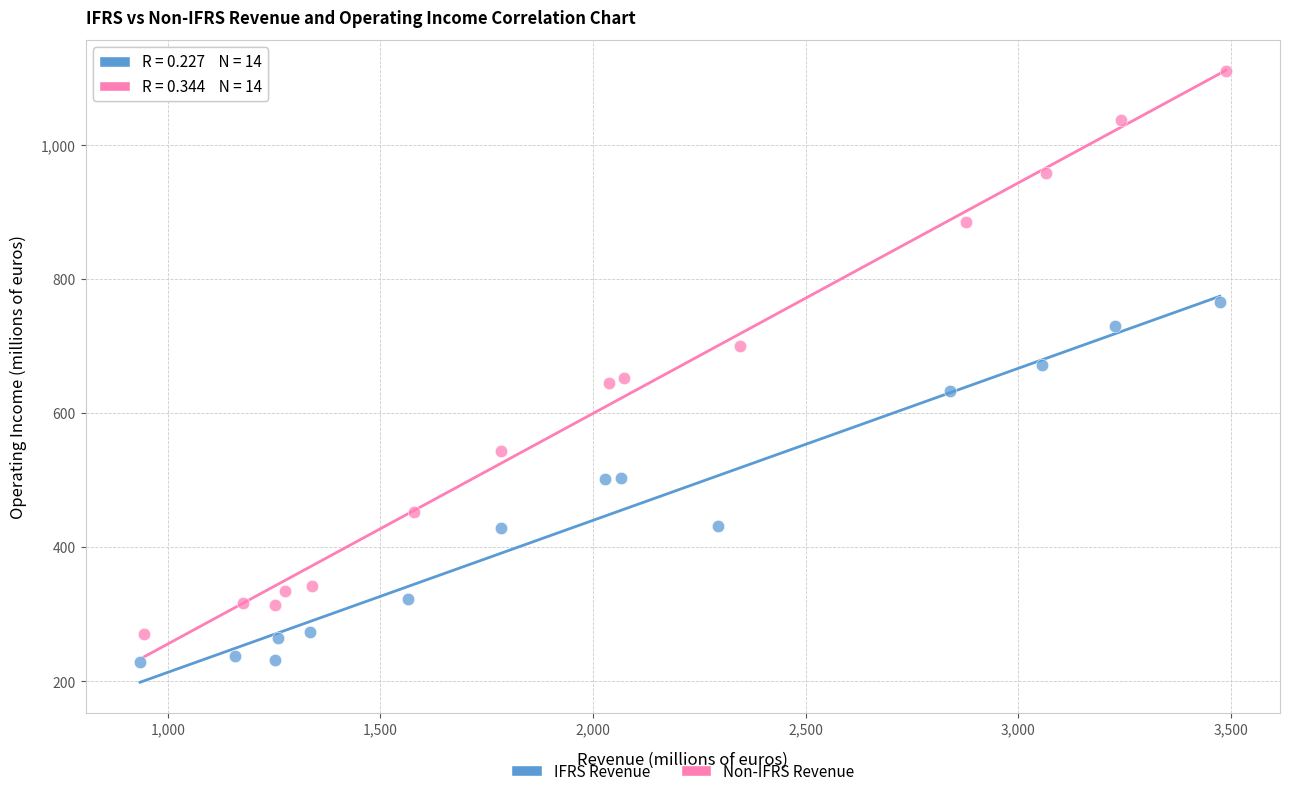

Which series has the widest spread of Y values?

Non-IFRS Revenue